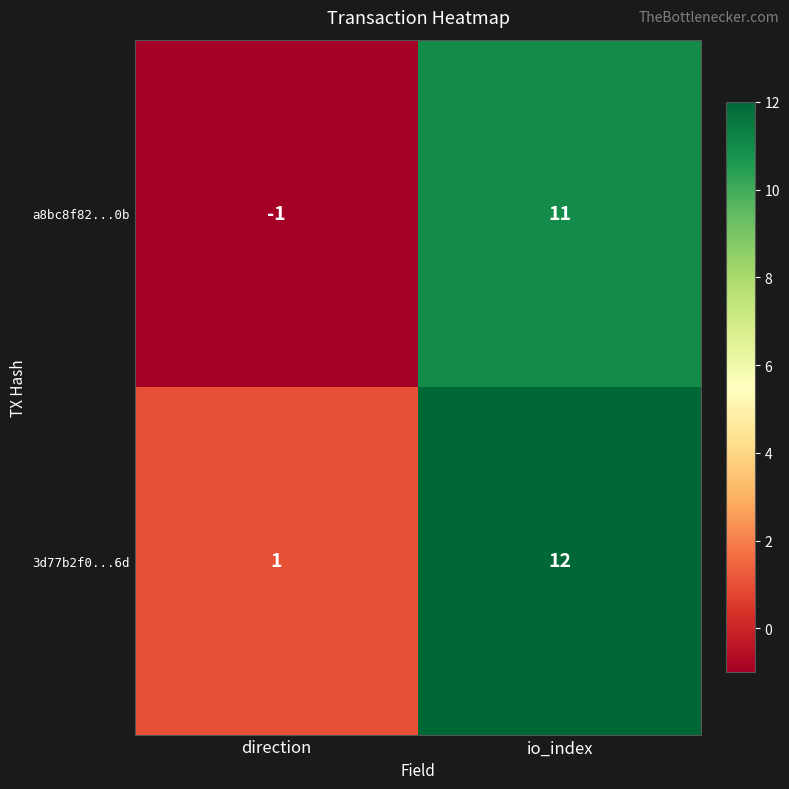

What is the greatest value displayed?

12